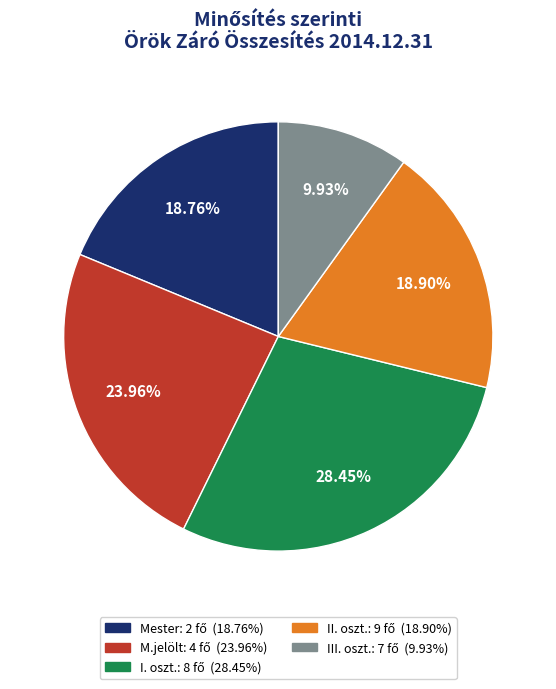

Which has a higher value, Mester or III. oszt.?

Mester